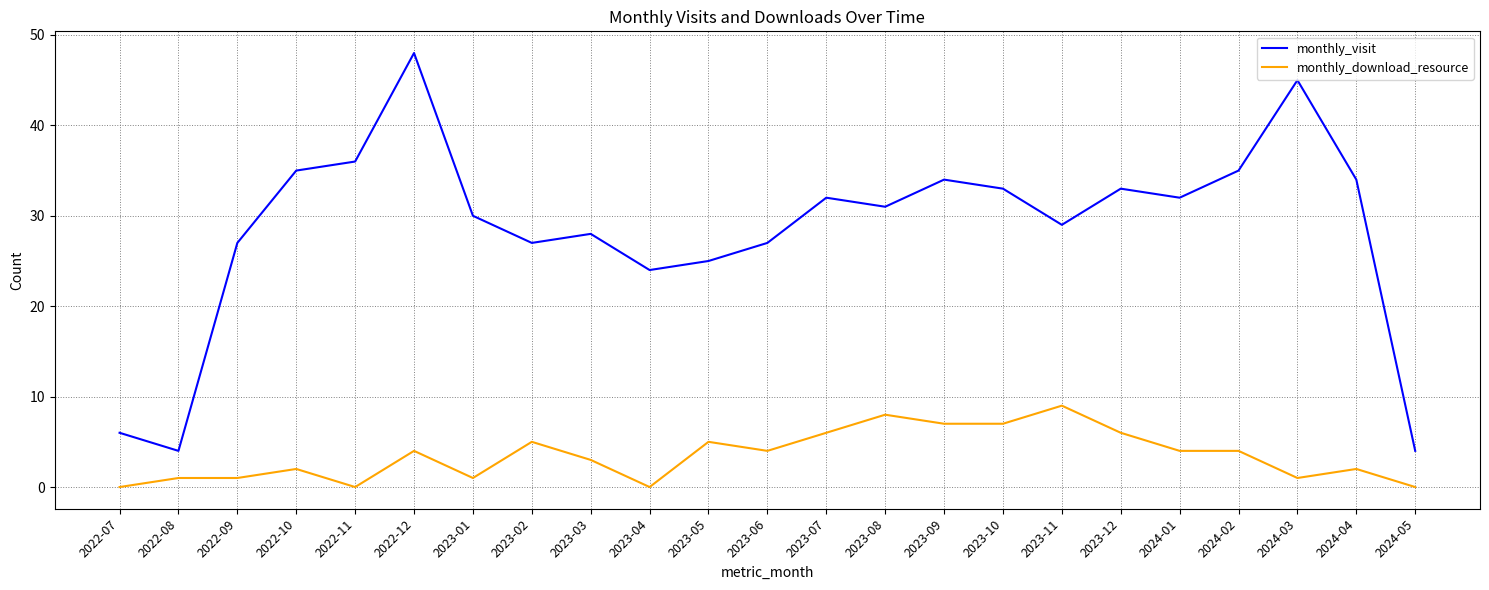

What are all the series names shown in the legend?

monthly_visit, monthly_download_resource